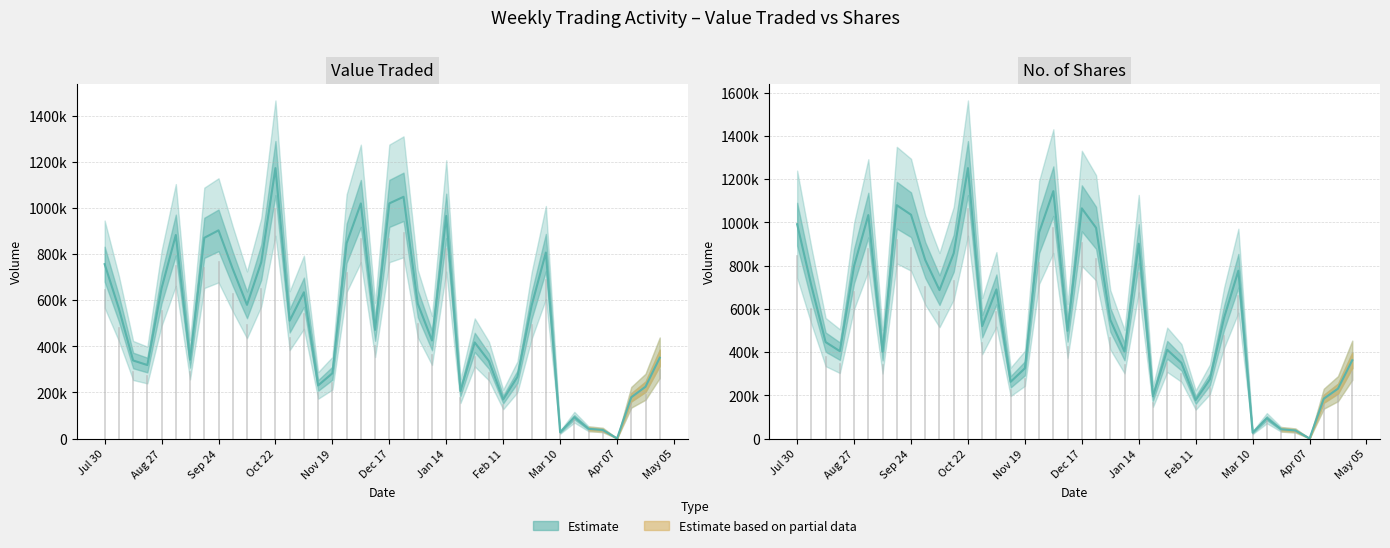

What is the label of the 13th point from the left?

Oct 22